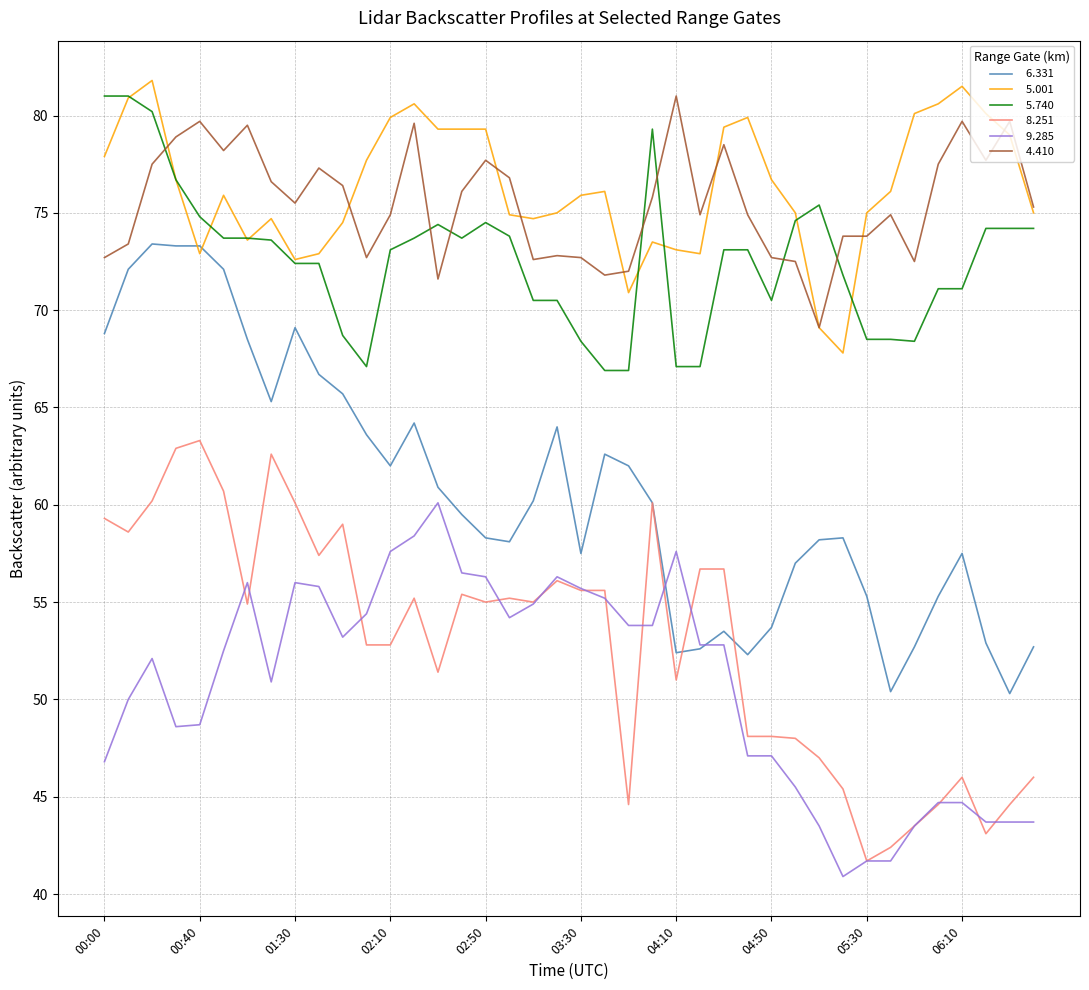

What is the minimum value shown in the chart?

40.9